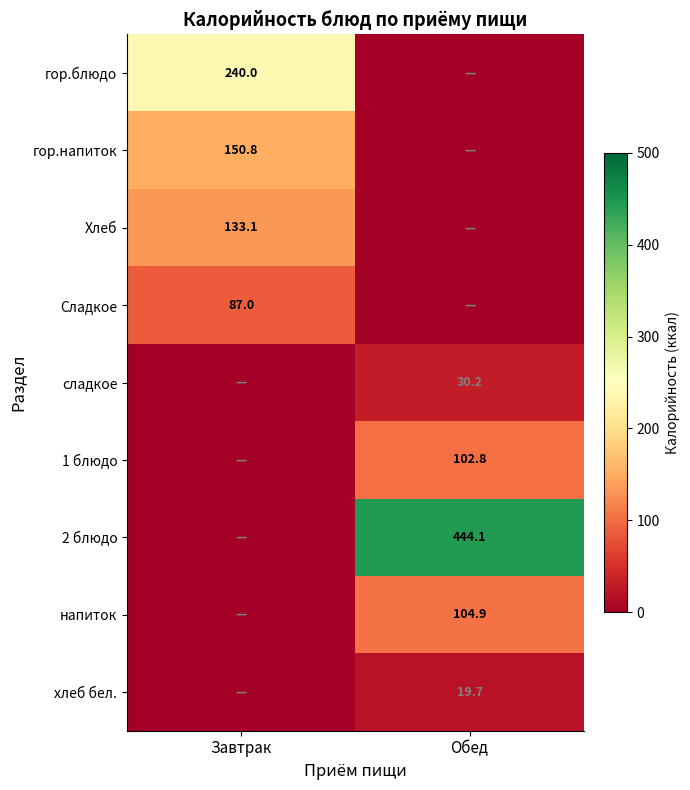

What is the greatest value displayed?

444.1